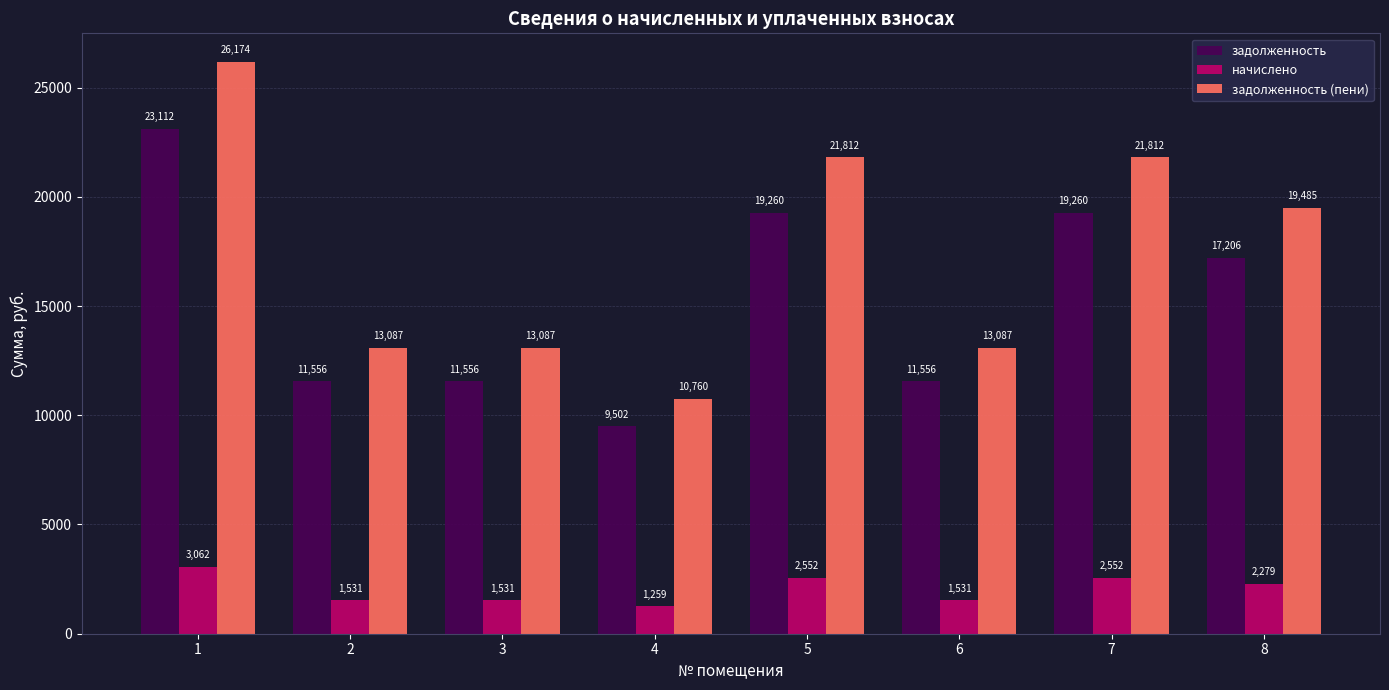

The задолженность (пени) series shows 21811.5 at 5. True or false?

True